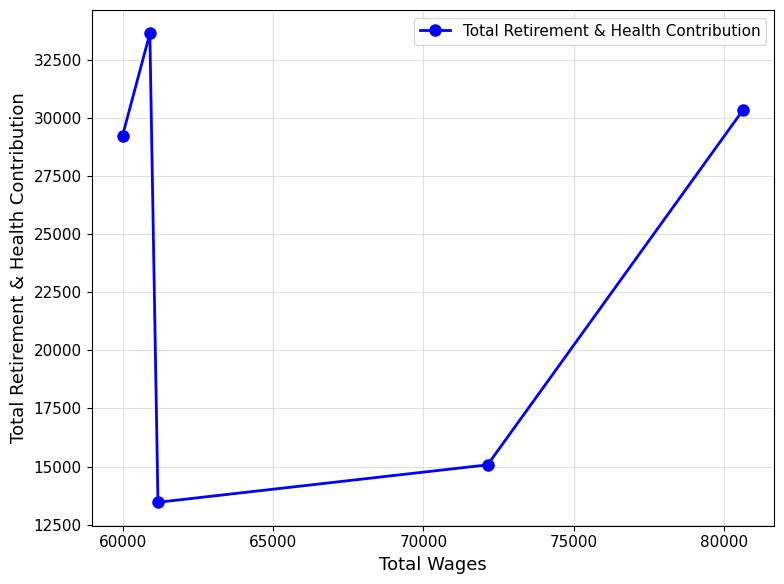

What is the value of the 2nd point from the left?

33631